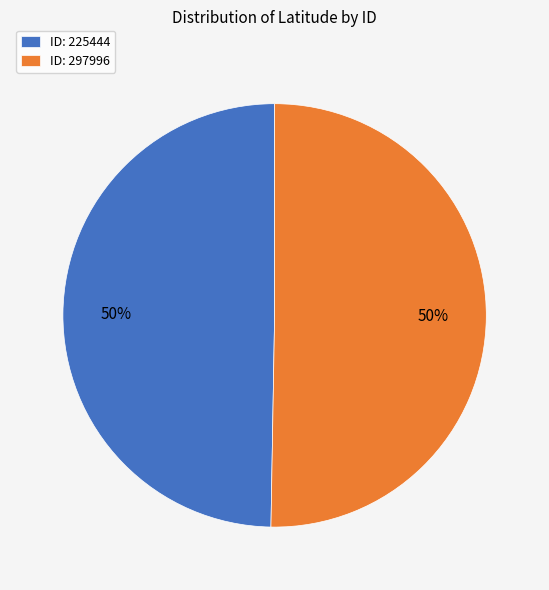

Do ID: 225444 and ID: 297996 together represent more than half of the pie?

Yes